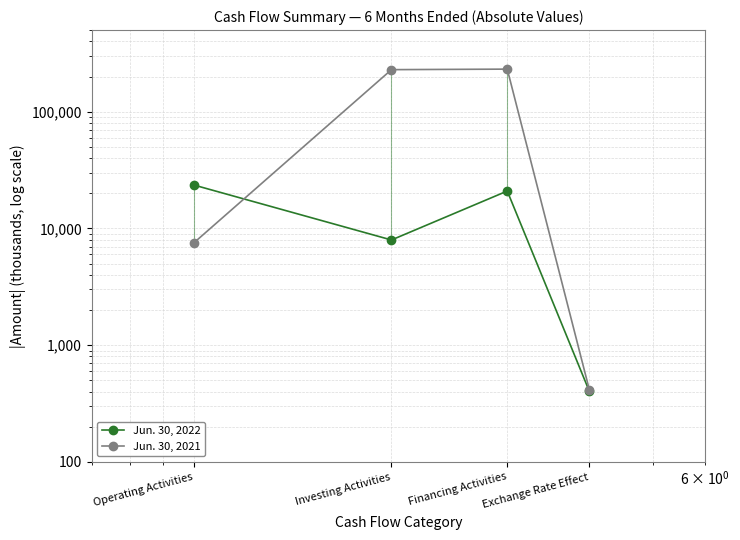

What is the label of the 2nd point from the right?

Financing Activities